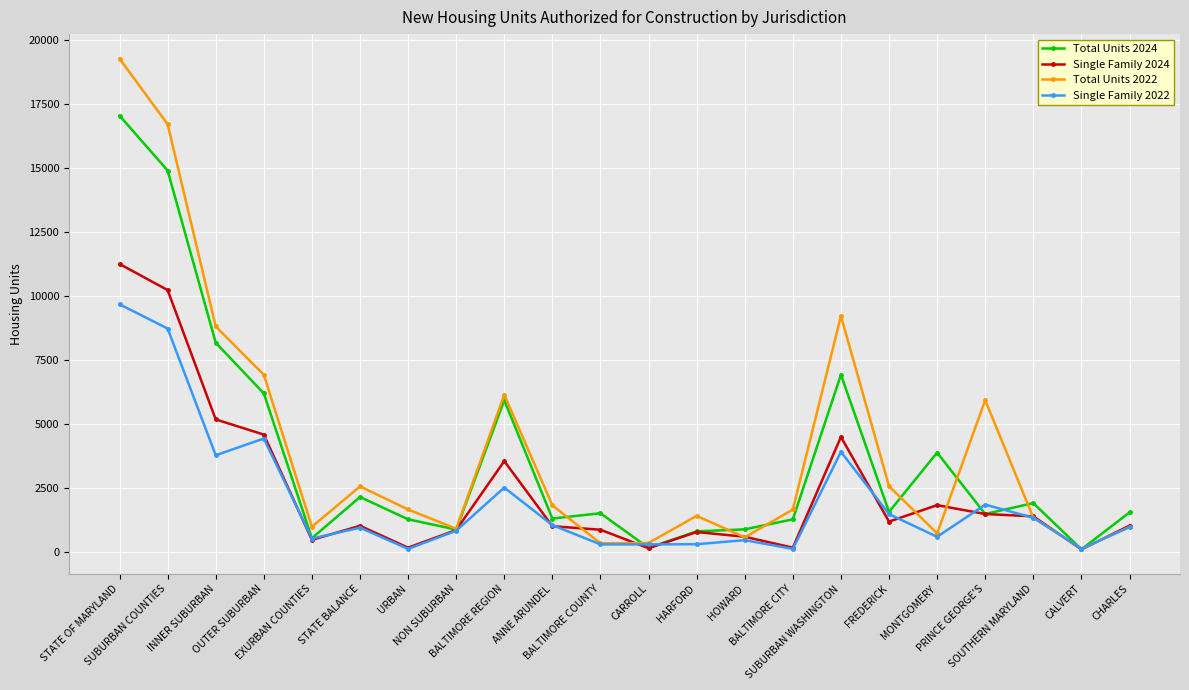

What is the sum of the Single Family 2024 values at SOUTHERN MARYLAND and ANNE ARUNDEL?

2393